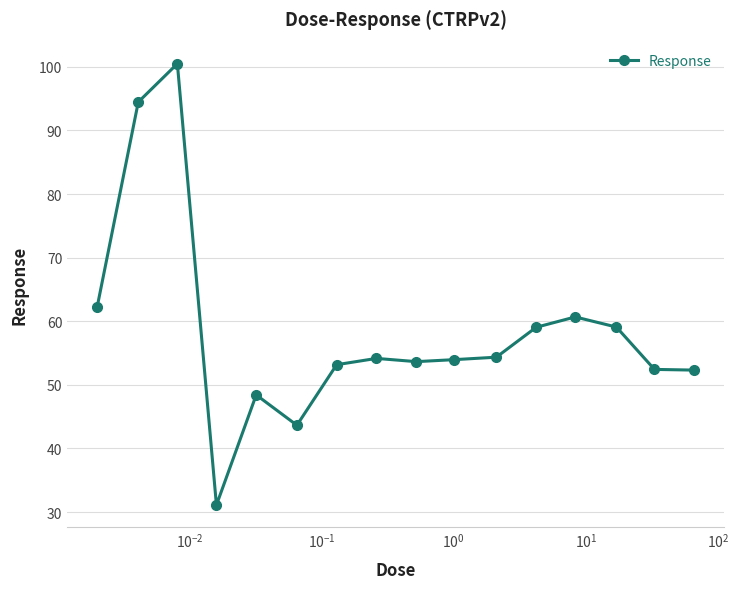

What is the minimum value shown in the chart?

31.1